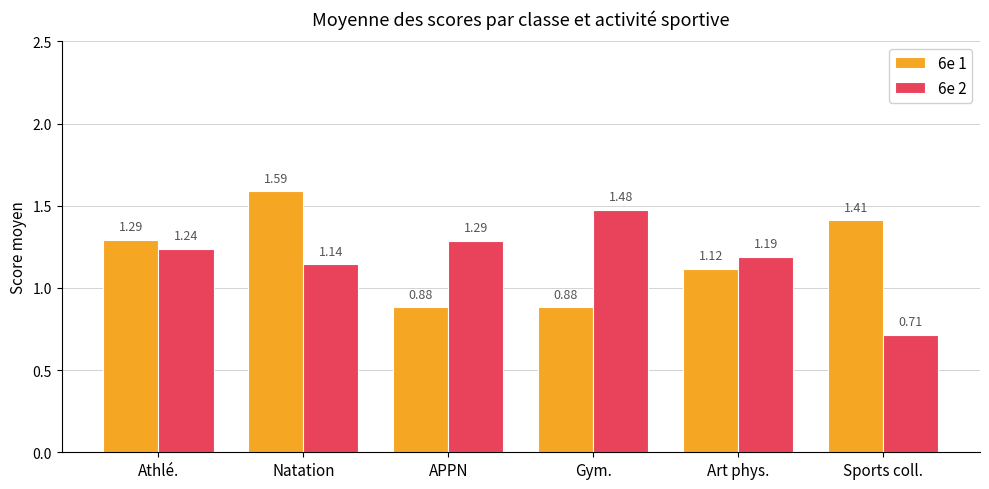

List the series in order of their peak value, highest first.

6e 1, 6e 2